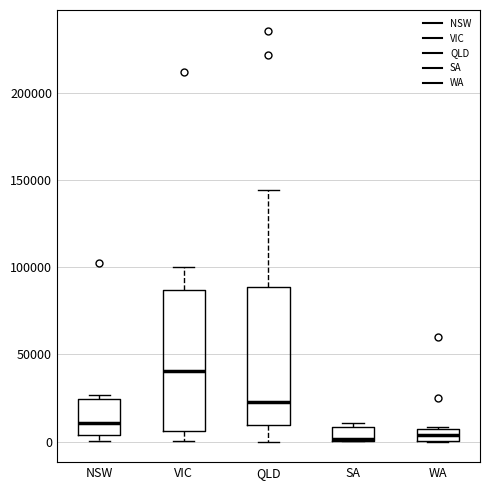

Where is the lower edge of the box for WA on the y-axis? The values are not printed on the chart, so give them approximately, as read against the axis.

0